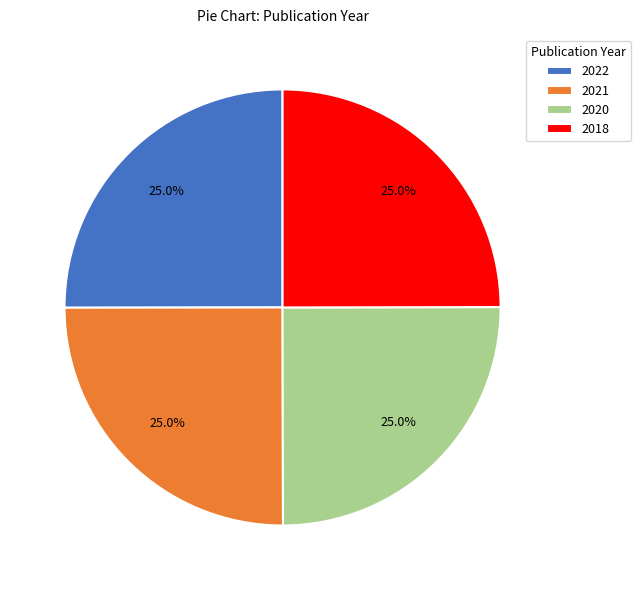

Does 2022 represent more than half of the total?

No